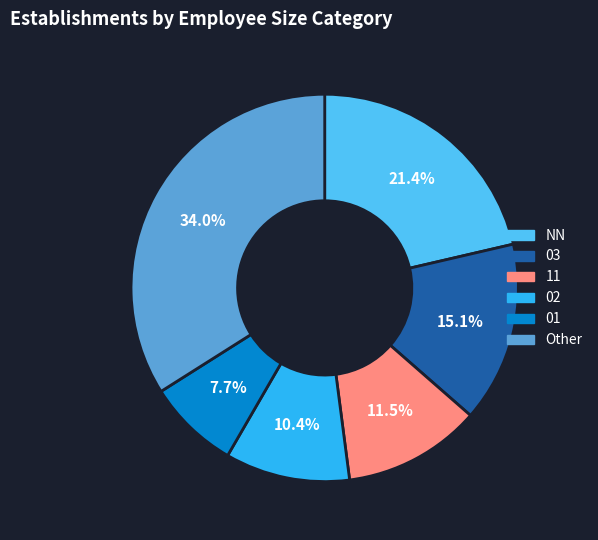

Which category has the biggest portion of the pie?

Other